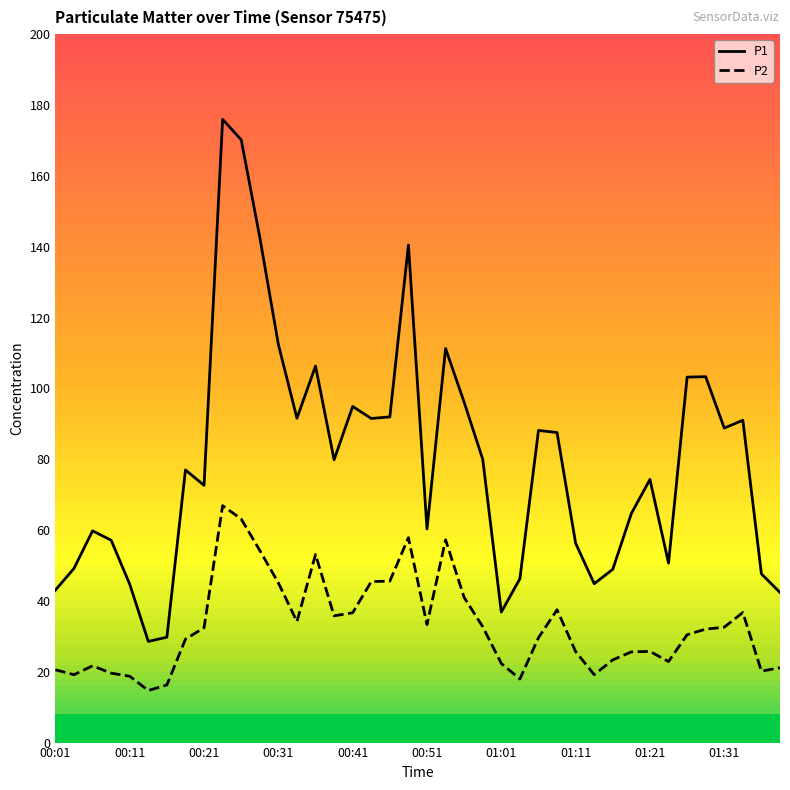

Which series has the widest spread of values?

P1